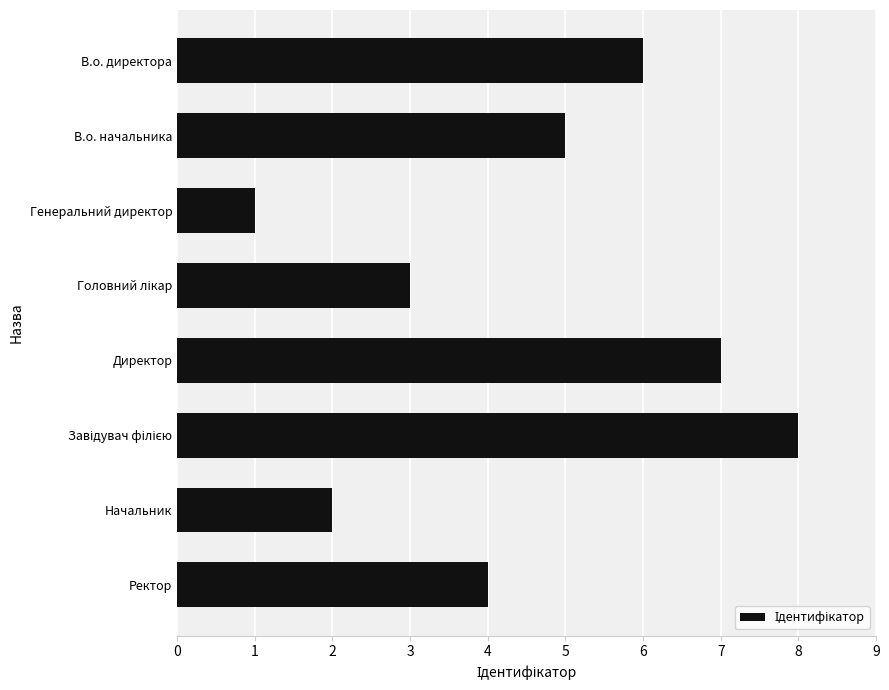

Reading top to bottom, extract all data points from this chart.

6	5	1	3	7	8	2	4